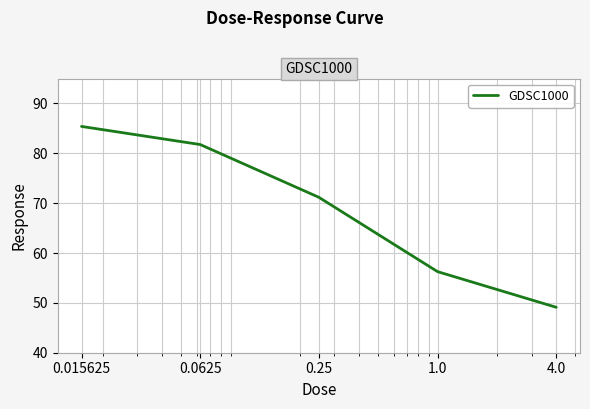

True or false: the data has more than 2 interior local peaks.

False